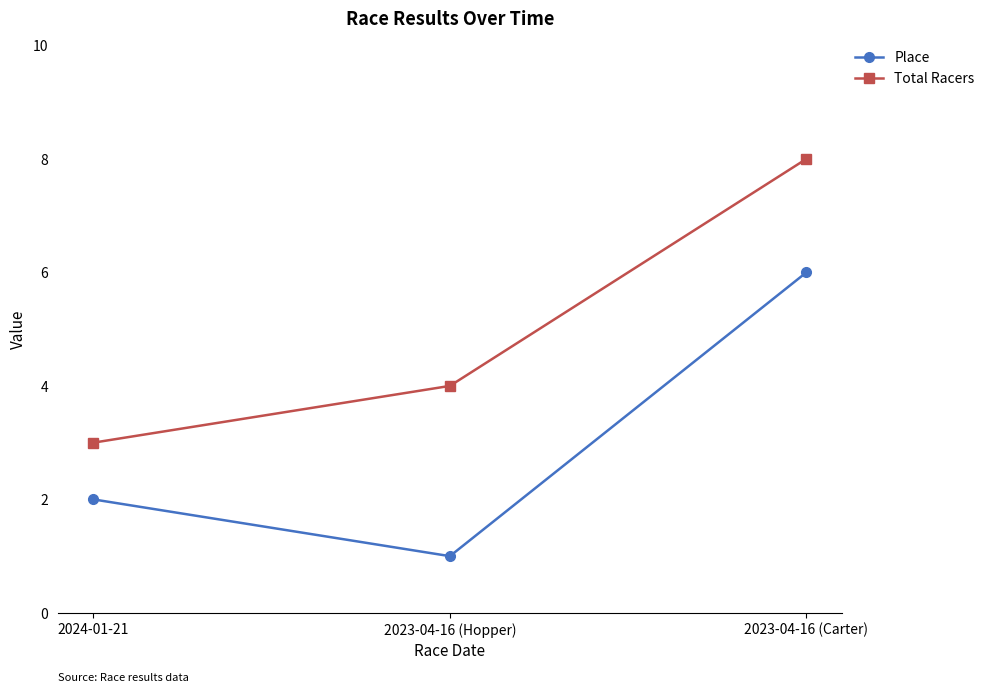

Which series changed the most between 2024-01-21 and 2023-04-16 (Carter)?

Total Racers